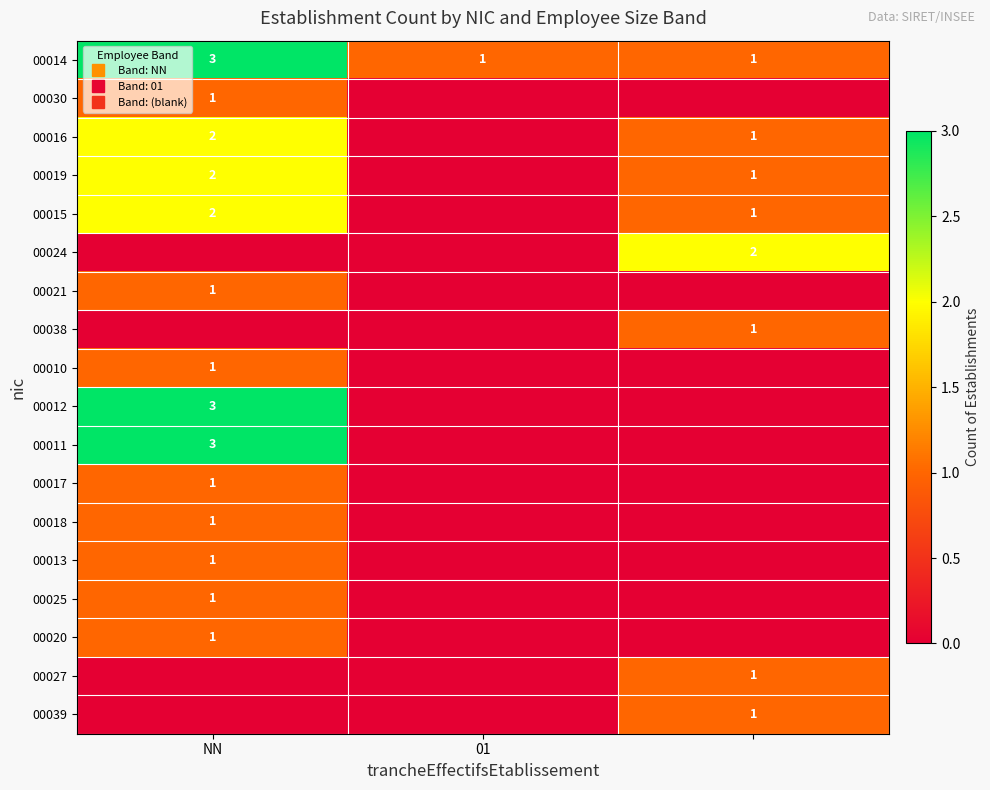

What value does the 00014 series have at 01?

1